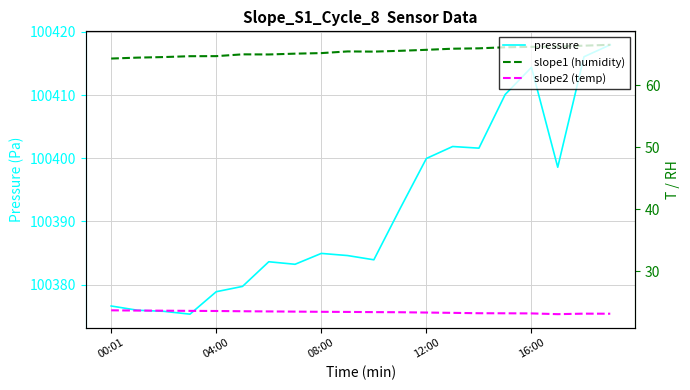

How many categories are shown in the chart?

20